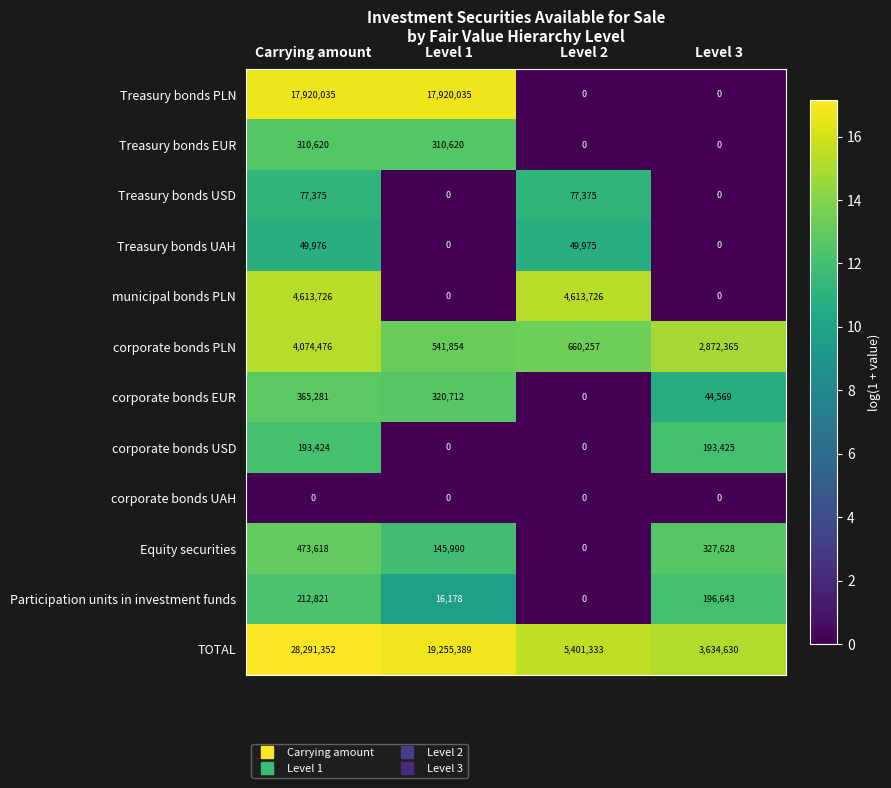

List the labels in order of corporate bonds EUR value, largest first.

Carrying amount, Level 1, Level 3, Level 2